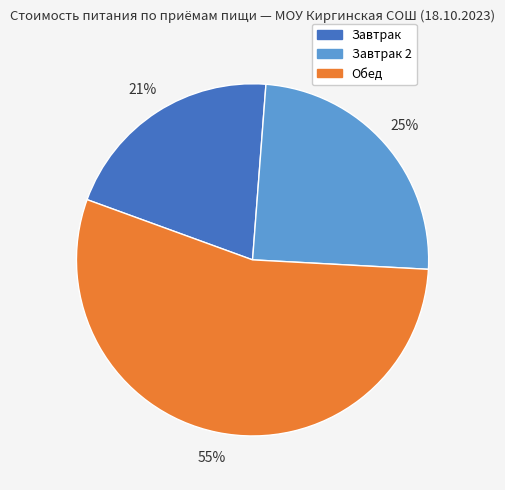

What percentage is the Завтрак slice, to the nearest percent?

21%